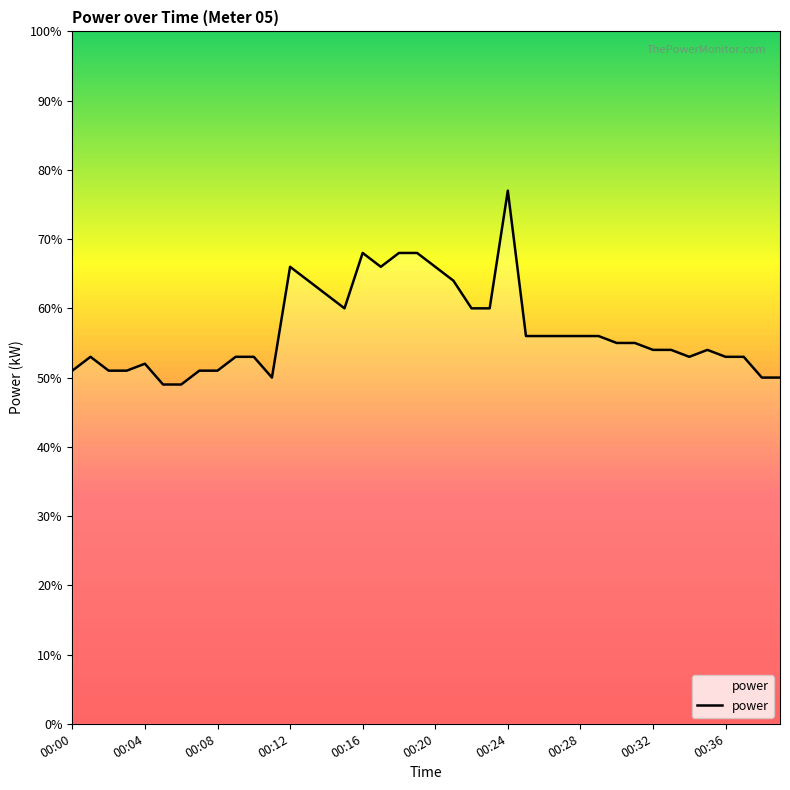

Does the chart display data point markers on the line(s)?

No